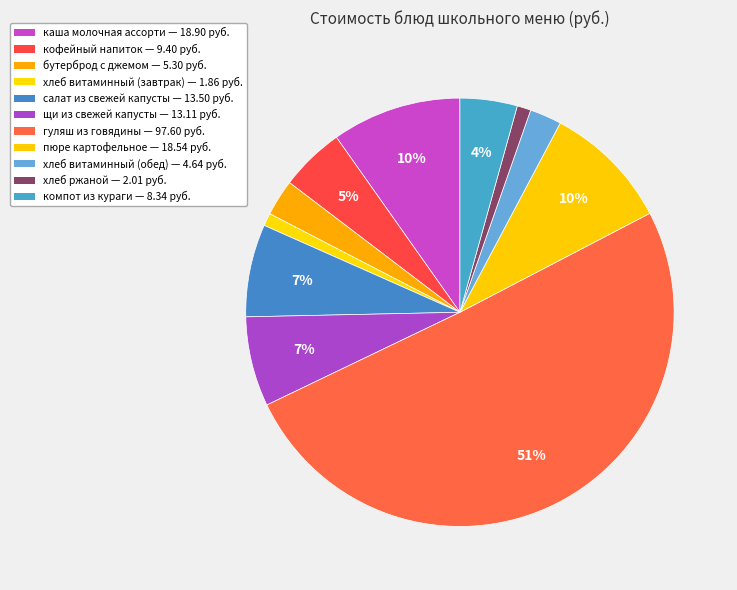

Which category has the biggest portion of the pie?

гуляш из говядины